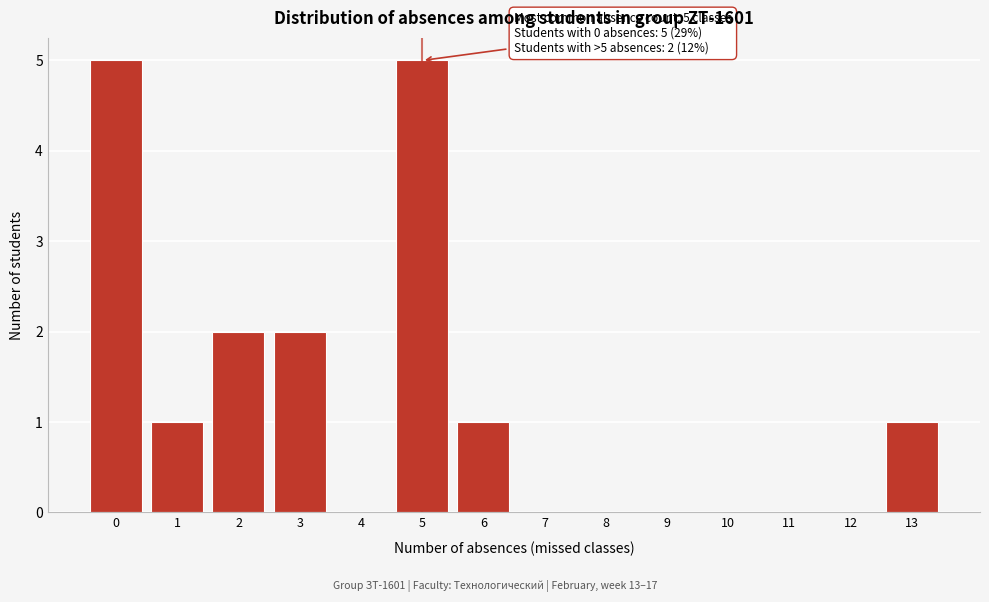

Reading left to right, what are all the values shown in this chart?

0=5	1=1	2=2	3=2	4=0	5=5	6=1	7=0	8=0	9=0	10=0	11=0	12=0	13=1